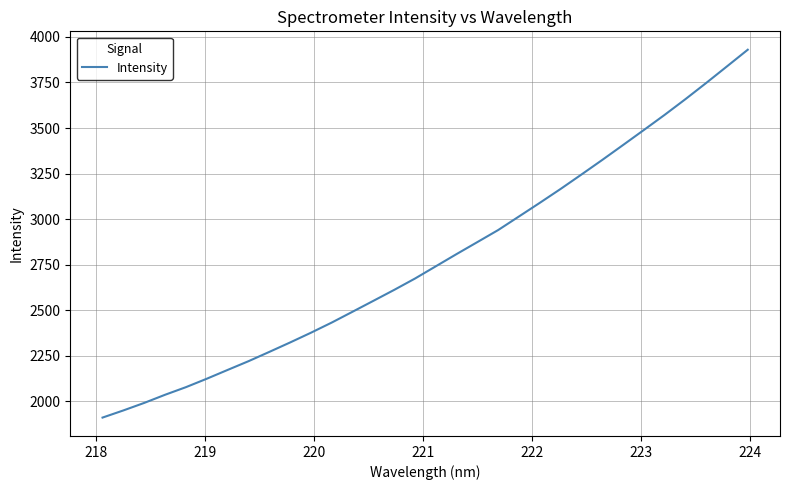

What is the difference between the maximum and minimum values?

2018.8